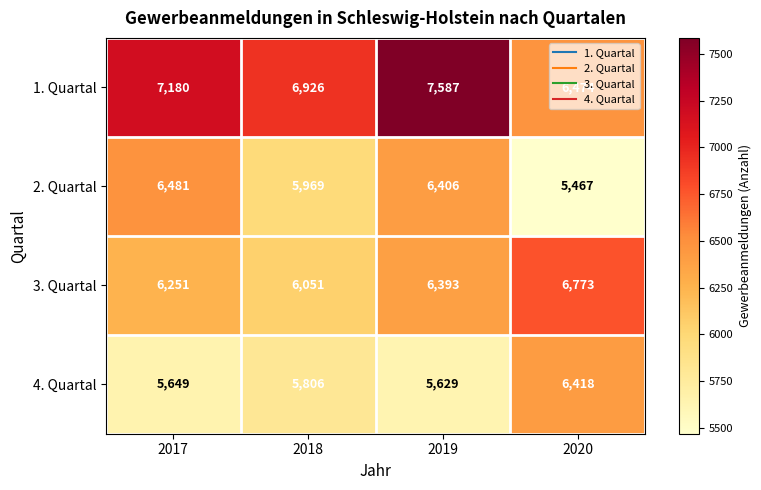

At which category is the sum across all series the highest?

2019